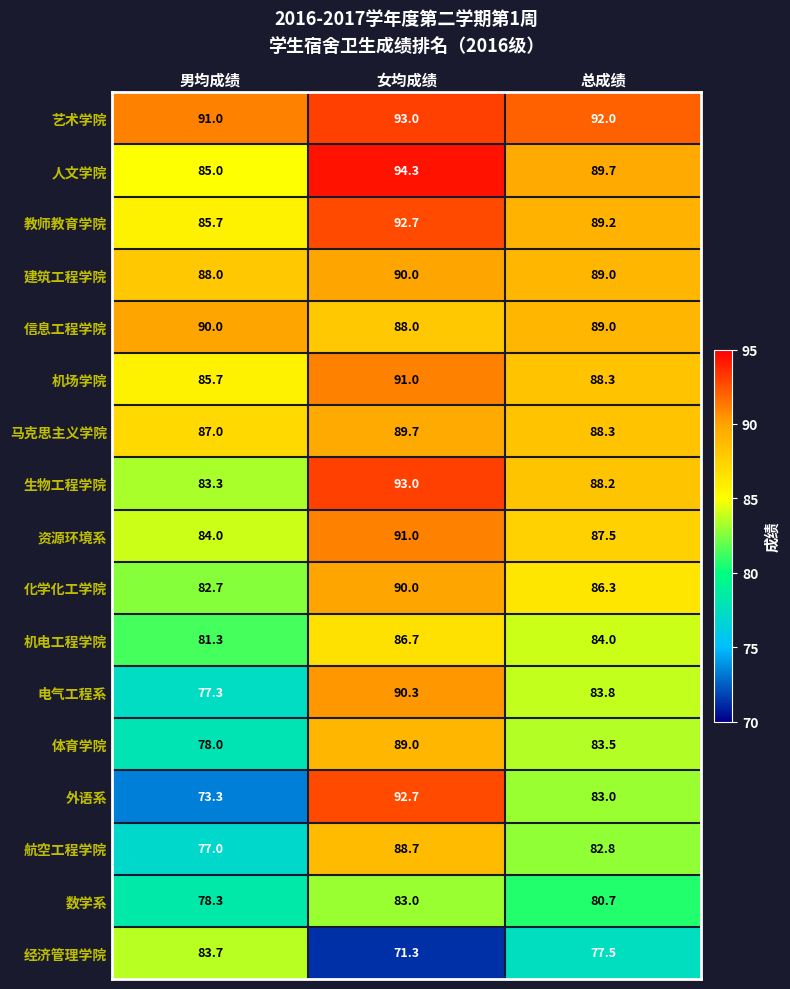

At which label is 人文学院 closest to 89?

总成绩